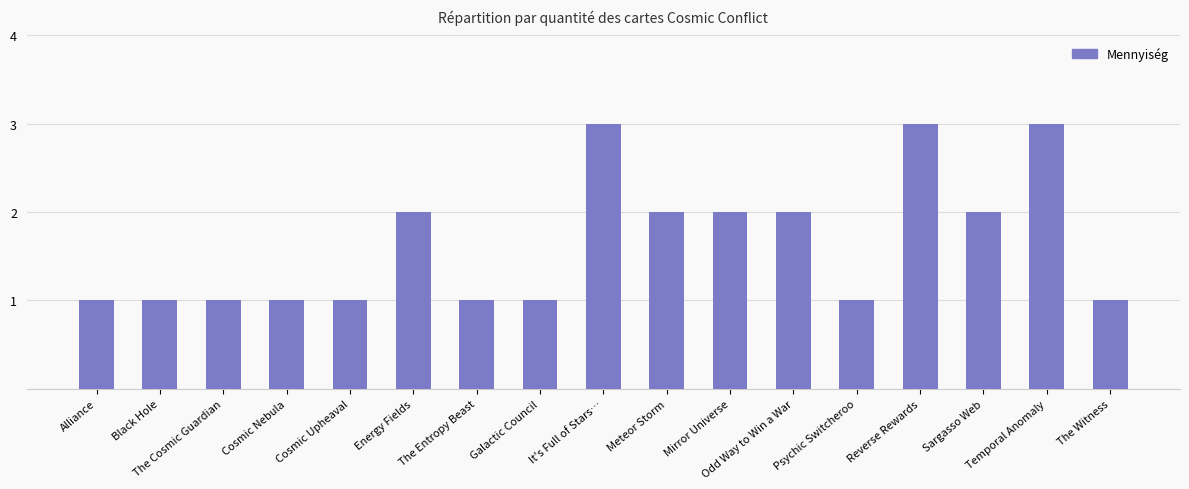

What is the sum of all values?

28